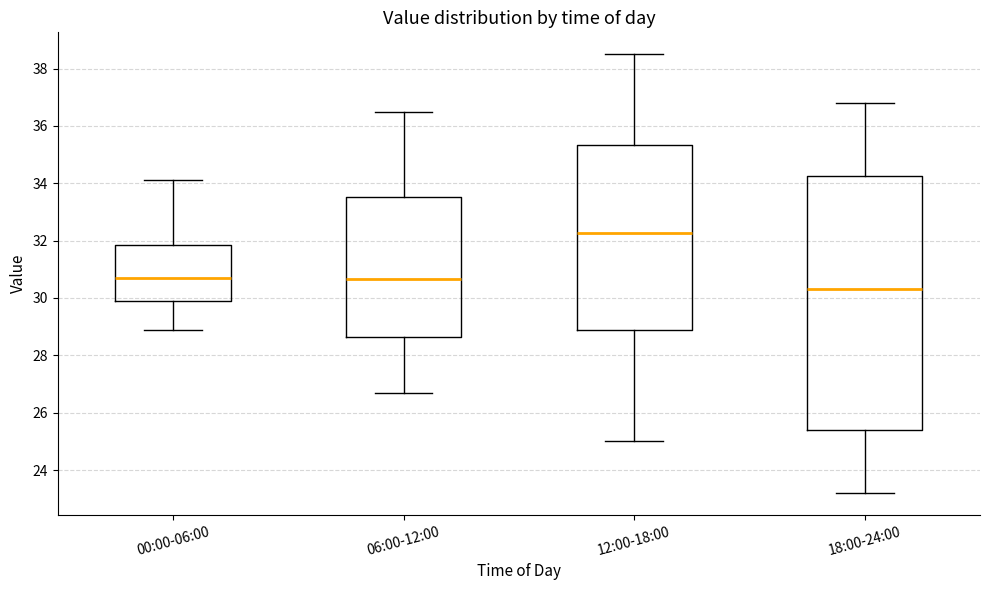

Which box is the tallest, from its lower edge to its upper edge?

18:00-24:00